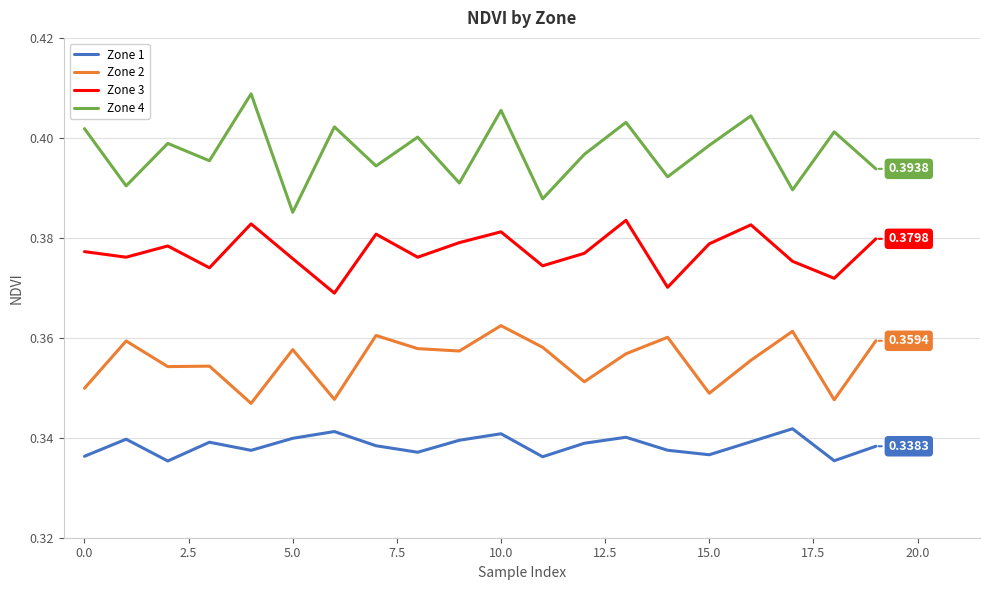

At how many categories does at least one series exceed 0?

20